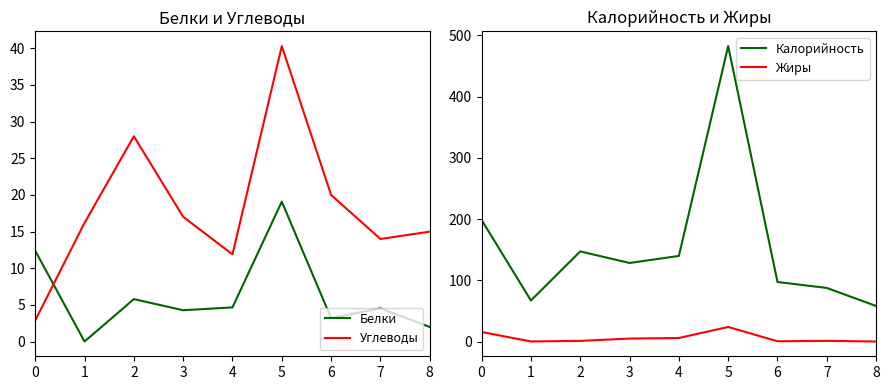

Where is the first local minimum for Жиры?

1